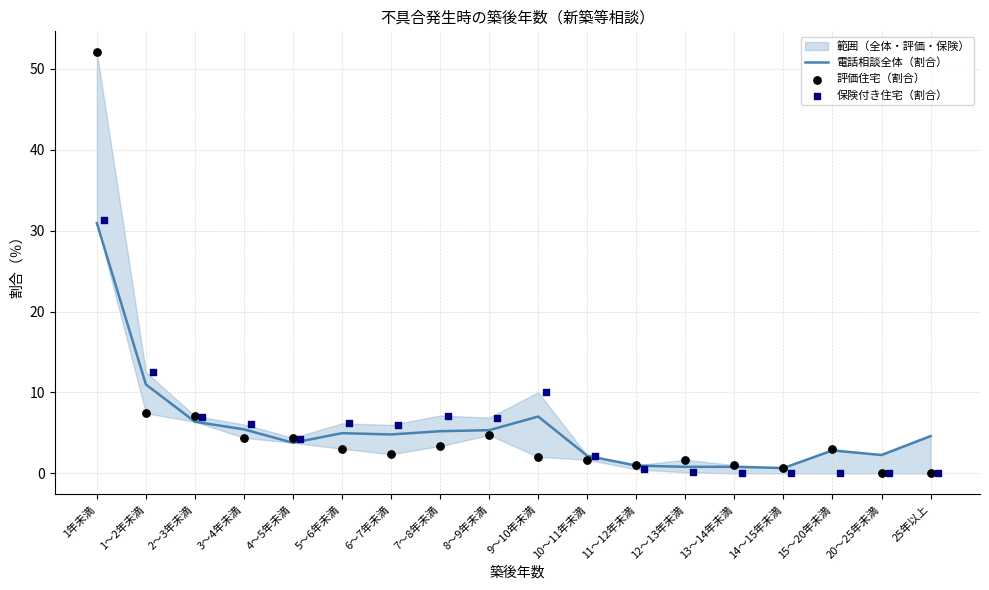

Where is 電話相談全体（割合） nearest to the value 15?

1～2年未満